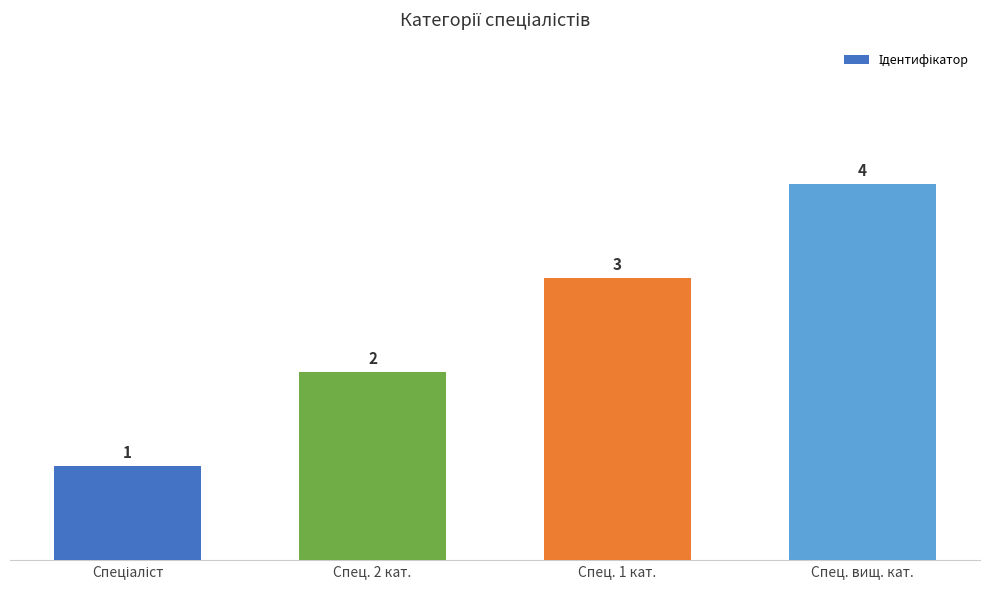

What is the maximum value shown in the chart?

4